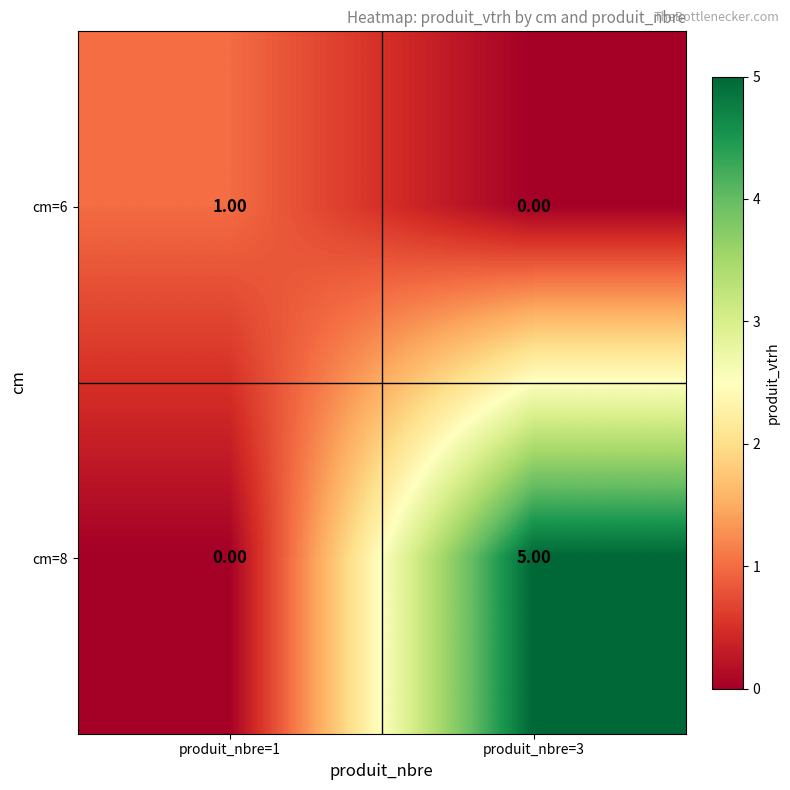

How many distinct data groups are displayed?

2